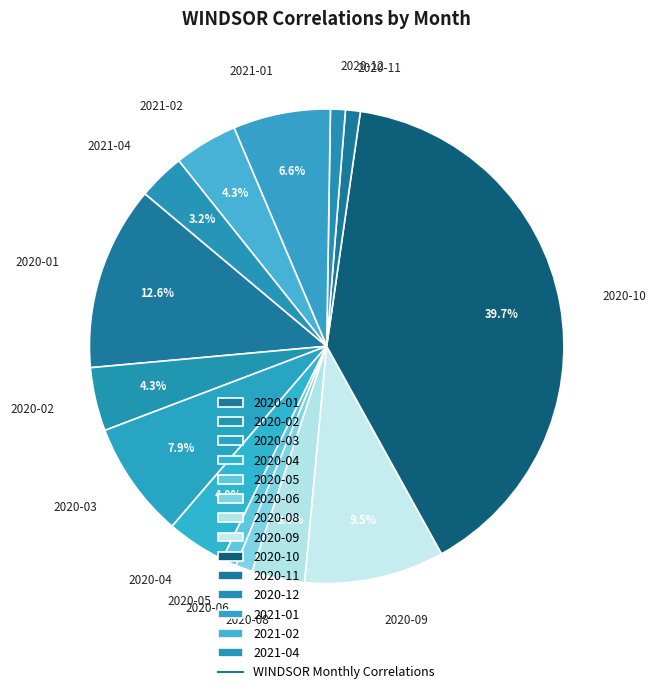

To the nearest percent, what is the combined percentage of 2020-04 and 2020-05?

5%